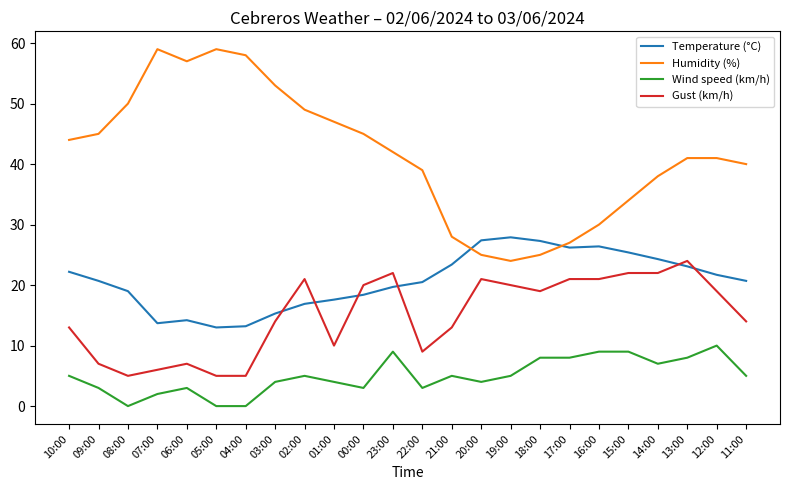

What is the maximum value shown in the chart?

59.0